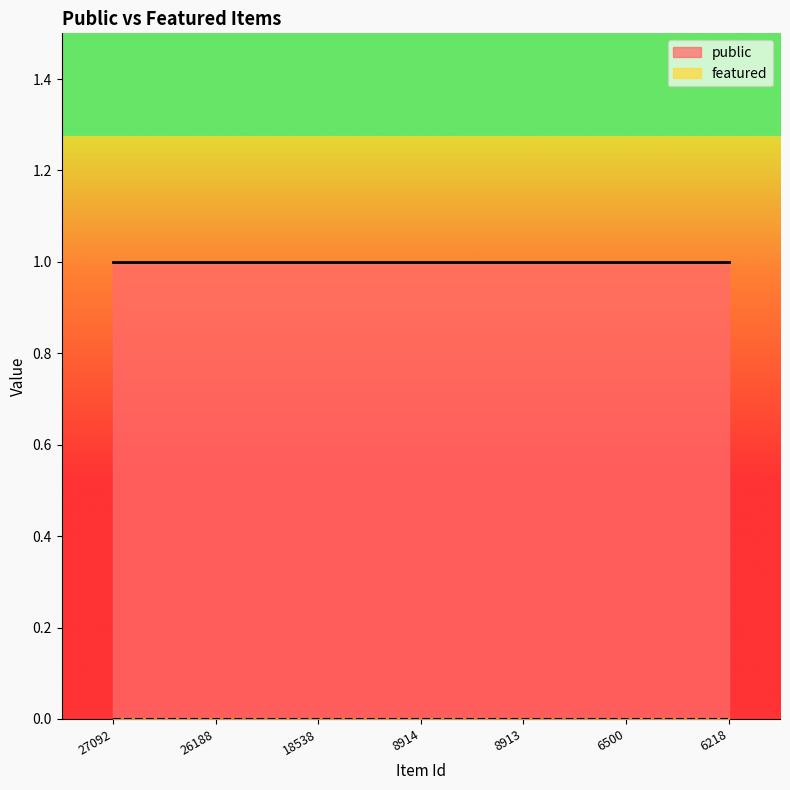

What value does the public series have at 8913?

1